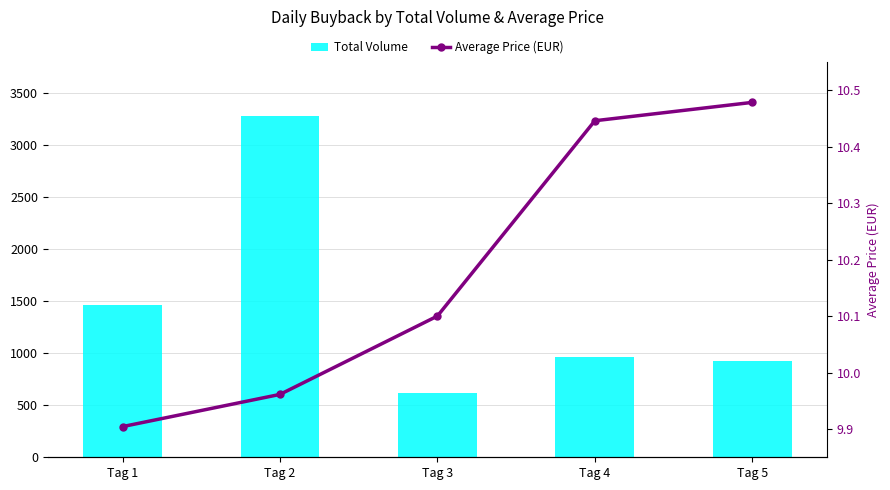

Rank the series at Tag 5 from lowest to highest value.

Average Price (EUR), Total Volume